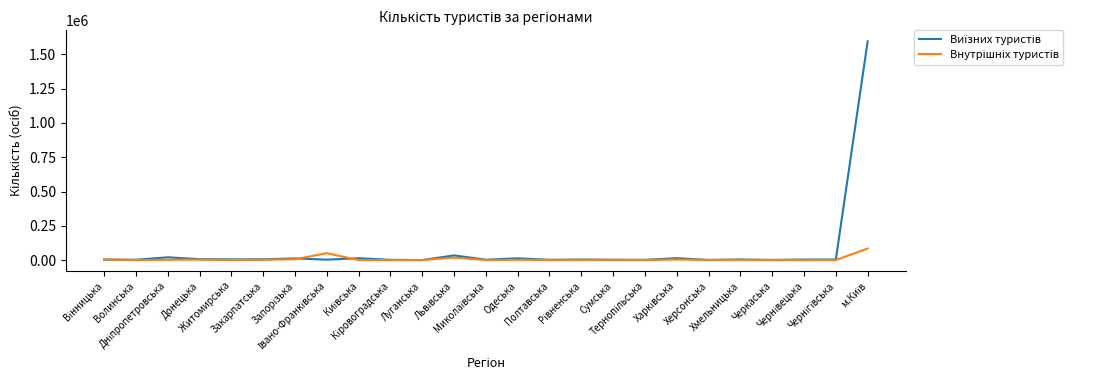

What is the difference between the Внутрішніх туристів values at Одеська and Сумська?

421